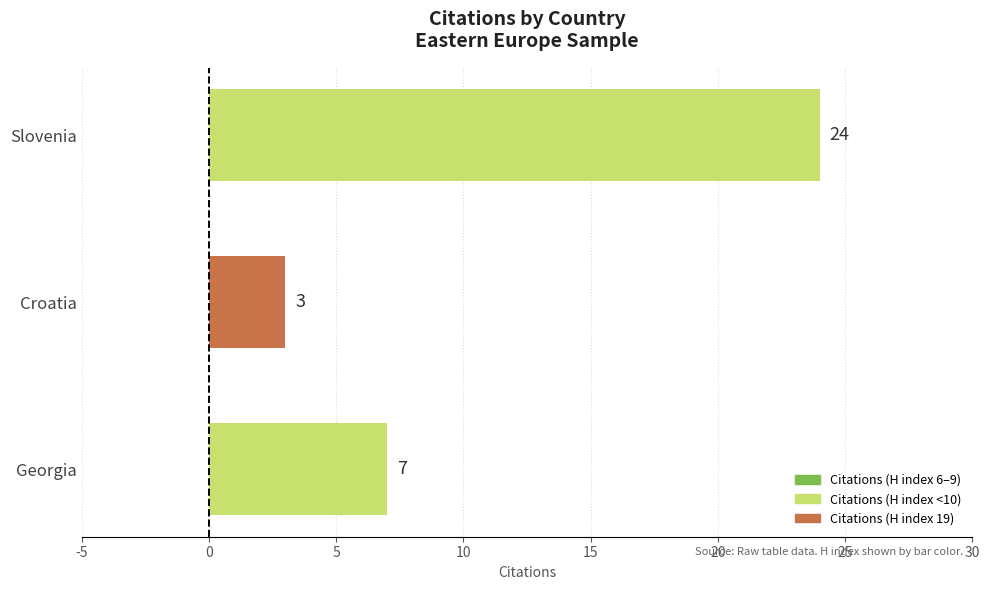

Reading top to bottom, extract all data points from this chart.

24	3	7